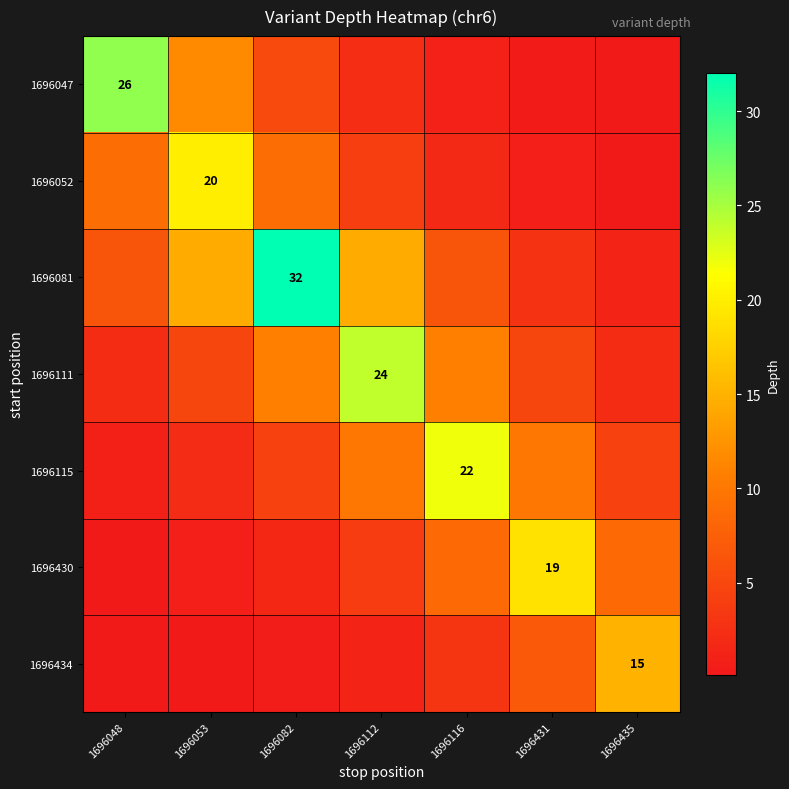

What is the maximum value for 1696430?

19.0